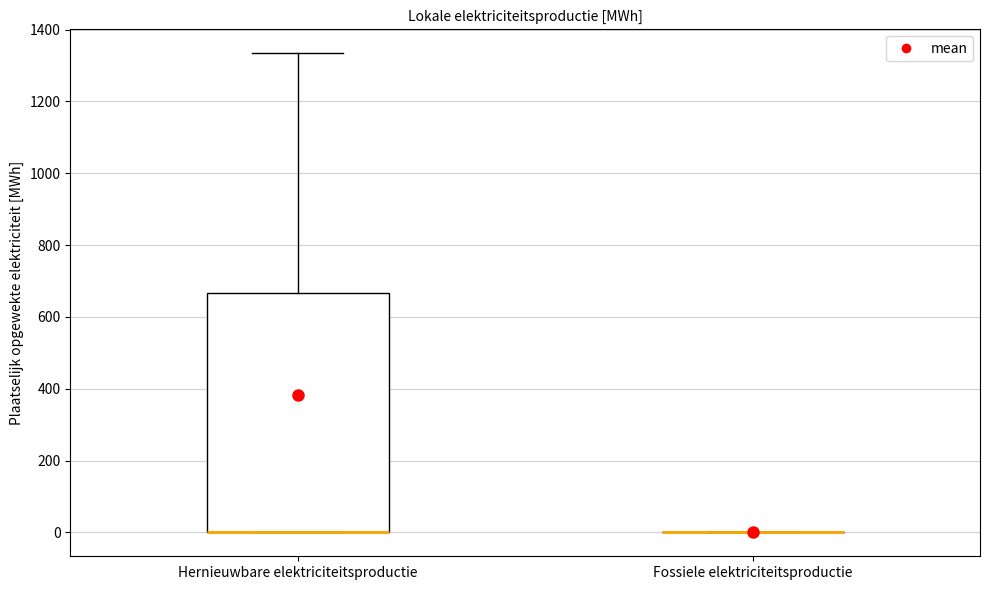

Reading left to right, read every box against the y-axis: the position of its median line, the range the box covers, and the ends of its whiskers. The values are not printed on the chart, so give them approximately, as read against the axis.

Hernieuwbare elektriciteitsproductie: median 0 (drawn on the box's lower edge), box 0 to 660, whiskers 0 to 1340
Fossiele elektriciteitsproductie: box collapsed to a line at 0, whiskers 0 to 0